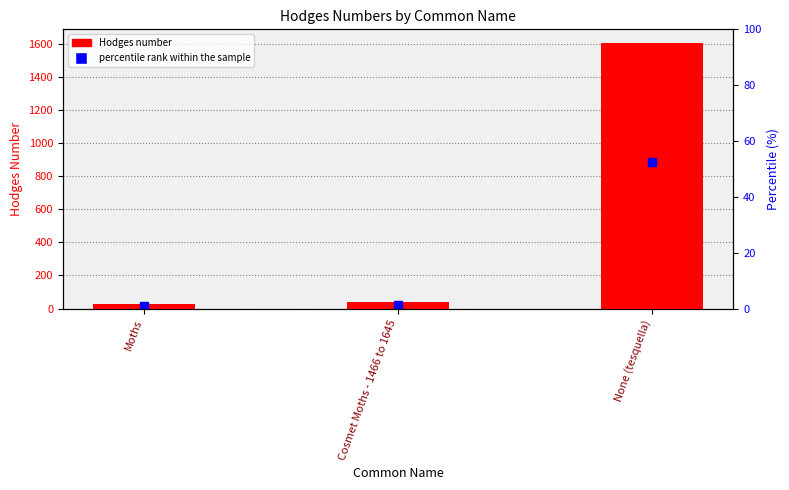

What is the maximum value shown in the chart?

1609.0